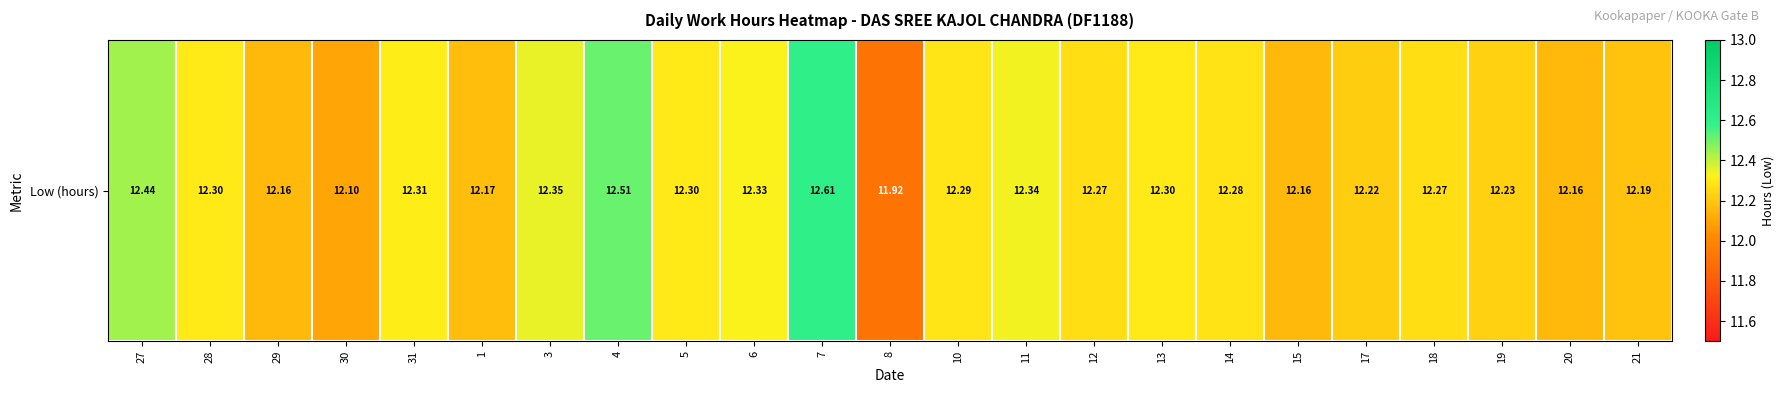

What is the sum of the values at 11 and 17?

24.6